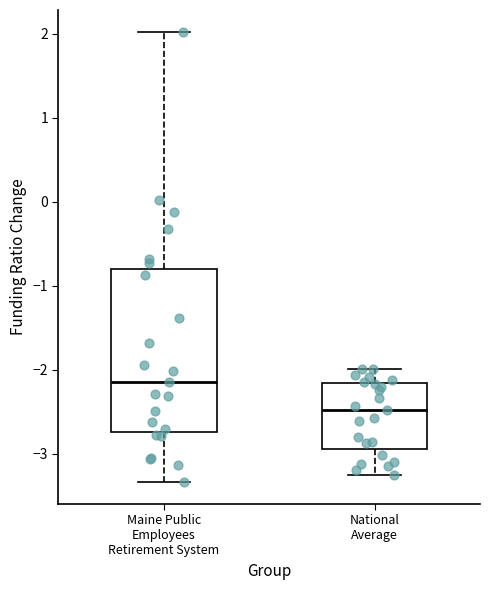

Reading left to right, transcribe this box plot: for each box, give where its median line is, the range the box spans, and where its two whiskers end, as read against the y-axis. The values are not printed on the chart, so give them approximately, as read against the axis.

Maine Public Employees Retirement System: median -2.1, box -2.7 to -0.8, whiskers -3.3 to 2.0
National Average: median -2.5, box -2.9 to -2.2, whiskers -3.3 to -2.0